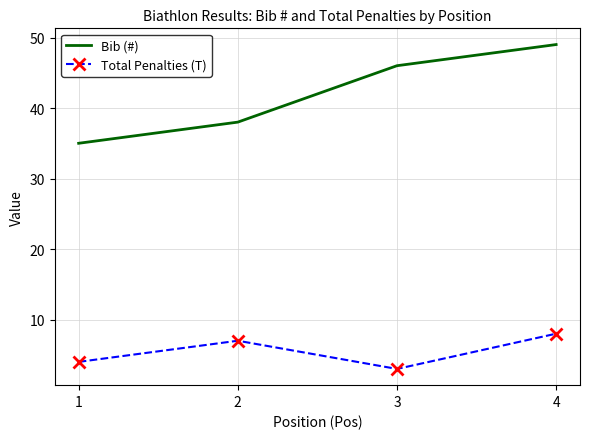

True or false: Bib (#) and Total Penalties (T) cross at least once.

False